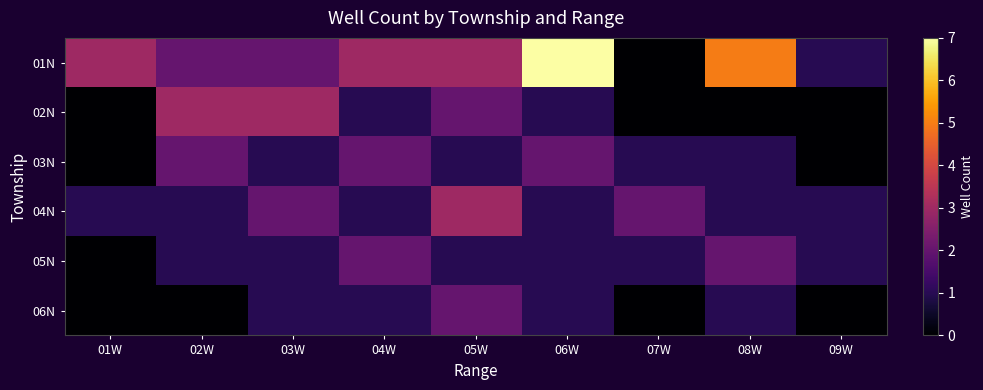

Rank the series at 05W from highest to lowest value.

01N, 04N, 02N, 06N, 03N, 05N